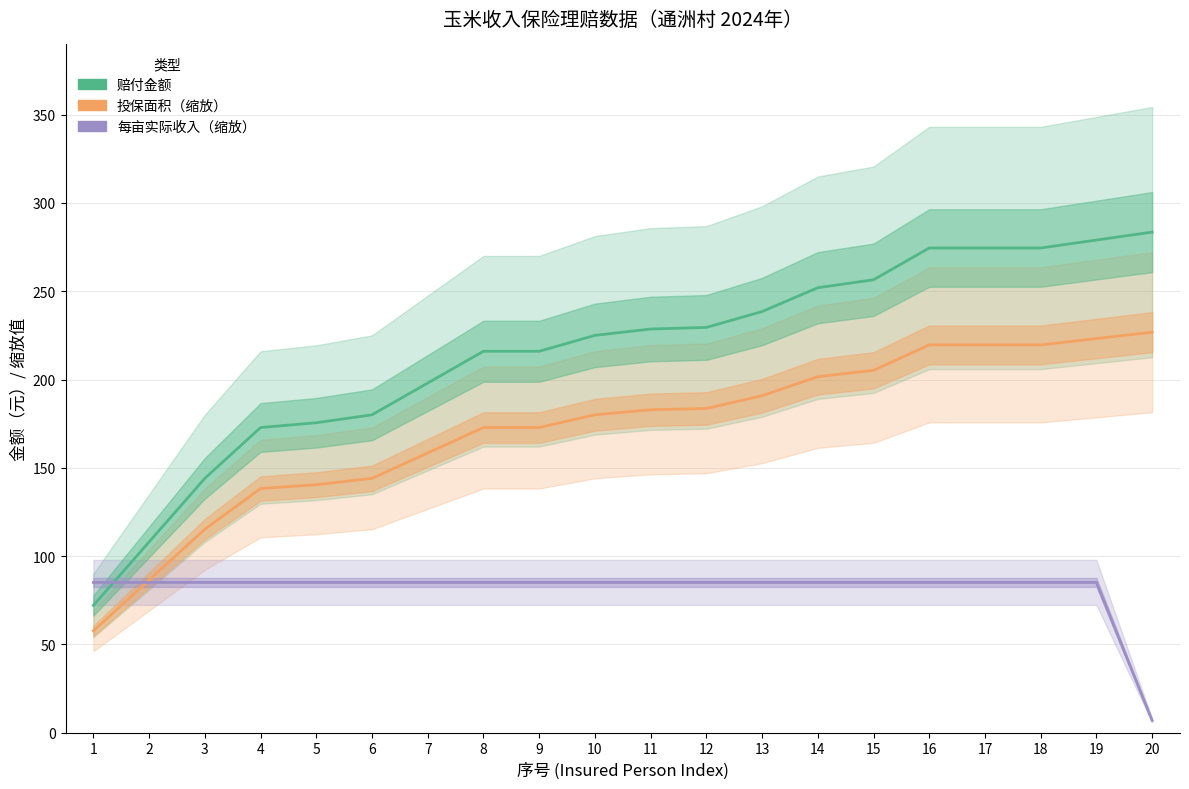

Reading left to right, list all the values displayed in this chart.

赔付金额: 72.0	108.0	144.0	172.8	175.5	180.0	198.0	216.0	216.0	225.0	228.6	229.5	238.5	252.0	256.5	274.5	274.5	274.5	279.0	283.5
投保面积（缩放）: 57.6	86.4	115.2	138.2	140.4	144.0	158.4	172.8	172.8	180.0	182.9	183.6	190.8	201.6	205.2	219.6	219.6	219.6	223.2	226.8
每亩实际收入（缩放）: 85.0	85.0	85.0	85.0	85.0	85.0	85.0	85.0	85.0	85.0	85.0	85.0	85.0	85.0	85.0	85.0	85.0	85.0	85.0	6.8